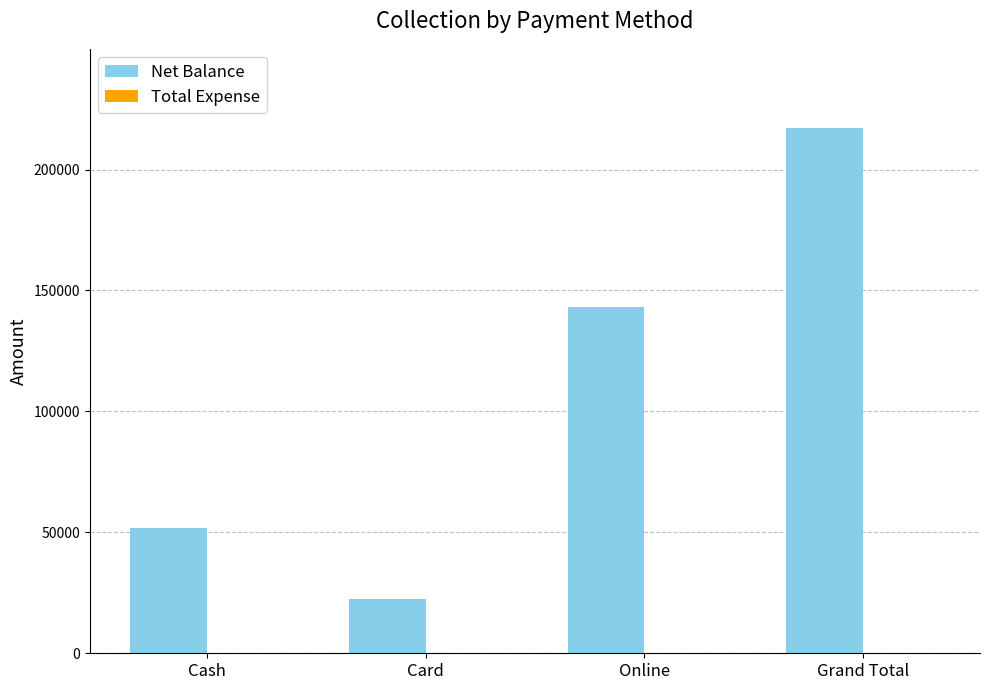

Count the number of data series in this chart.

1